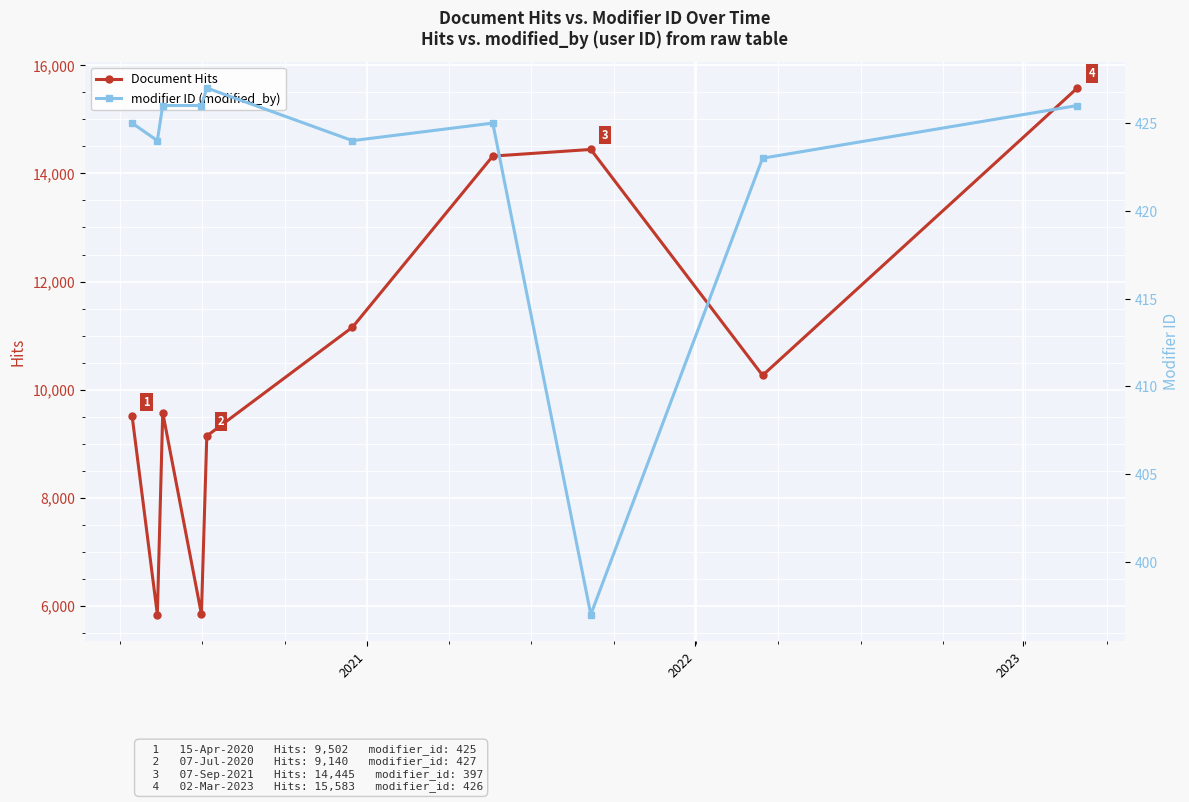

What is the value of the Document Hits point at the 3rd from the left?

9573